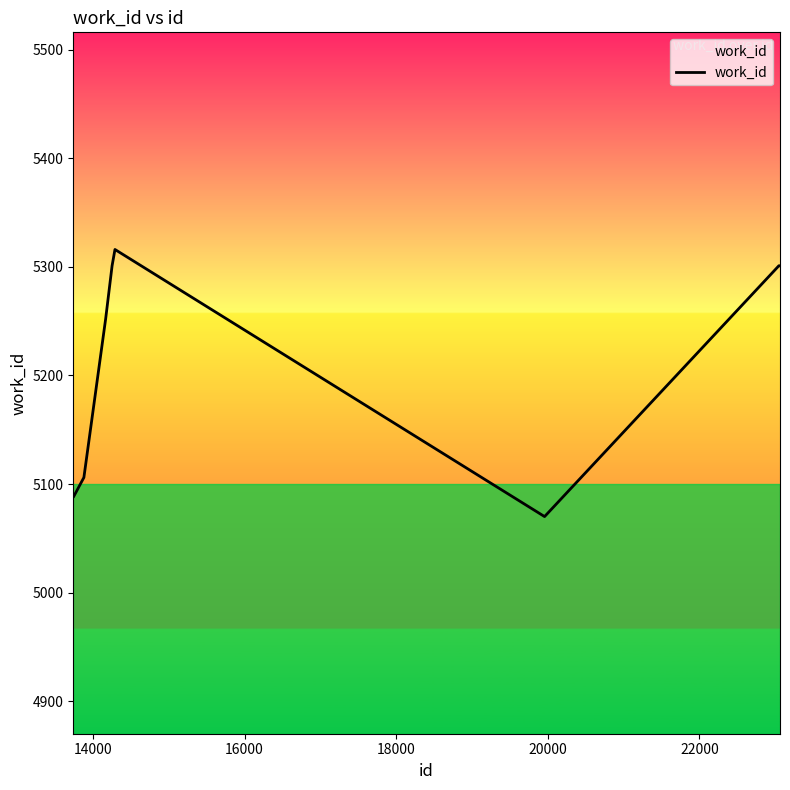

Count the number of categories in the chart.

9